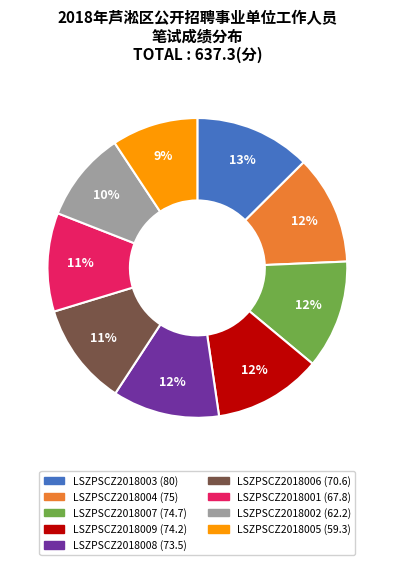

How many segments does this pie chart have?

9